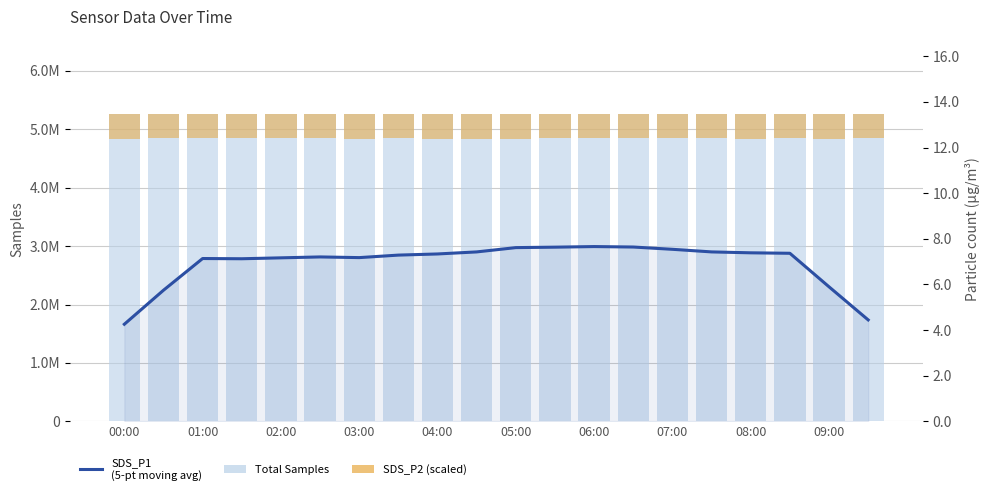

True or false: SDS_P2 (scaled) has a value of 421314.2 at 06:00.

True